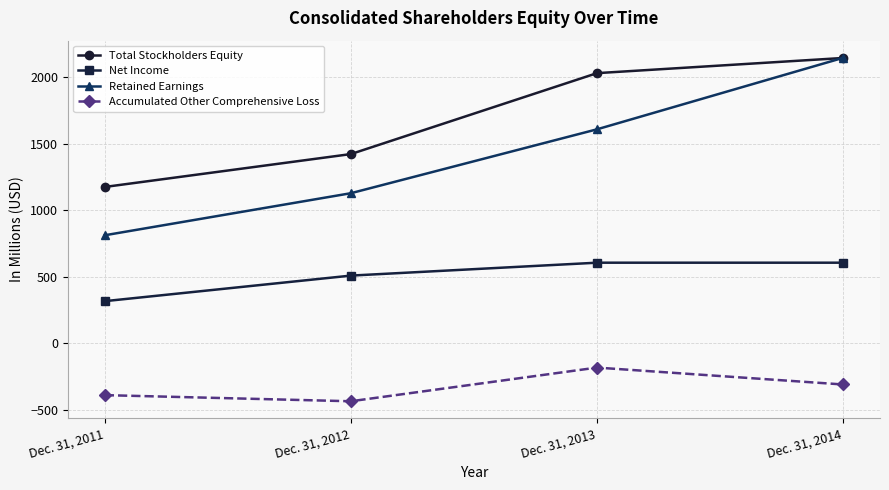

True or false: Accumulated Other Comprehensive Loss and Total Stockholders Equity intersect in this chart.

False